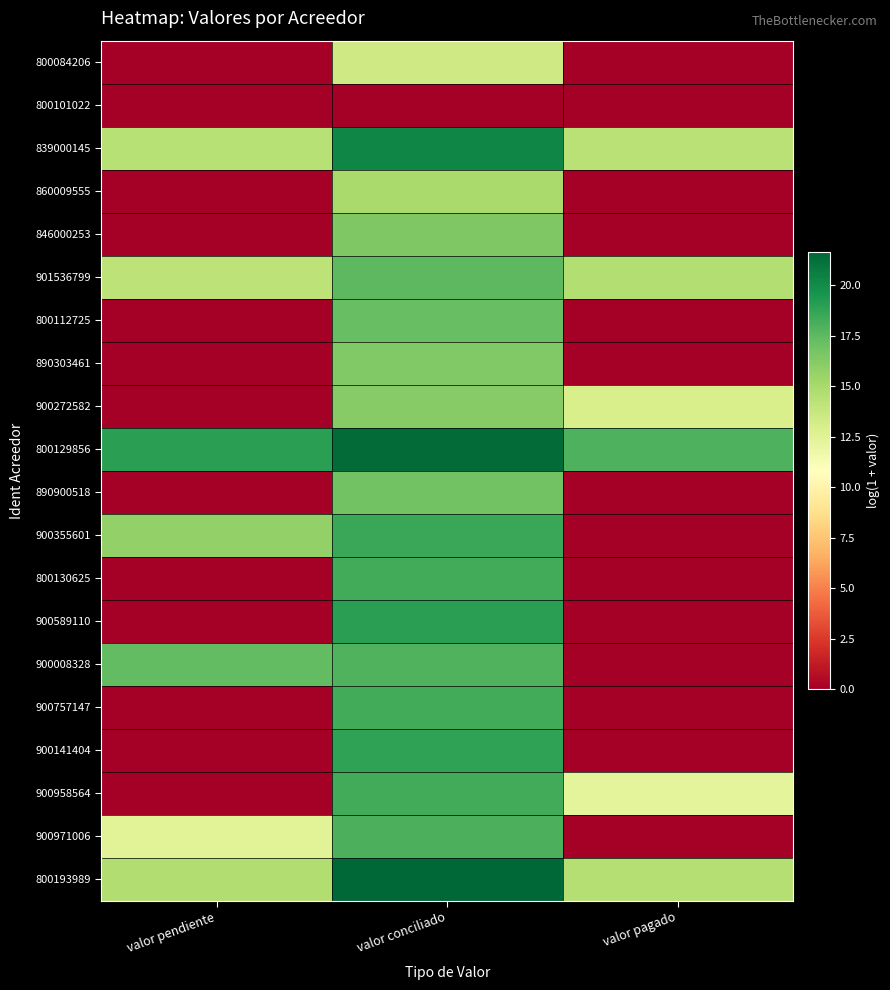

Which has a higher value, valor pagado or valor conciliado?

valor conciliado